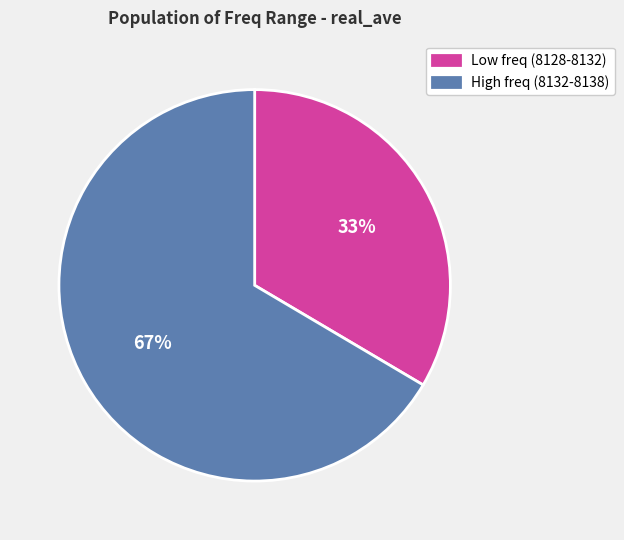

Is there any slice that represents more than half of the pie?

Yes